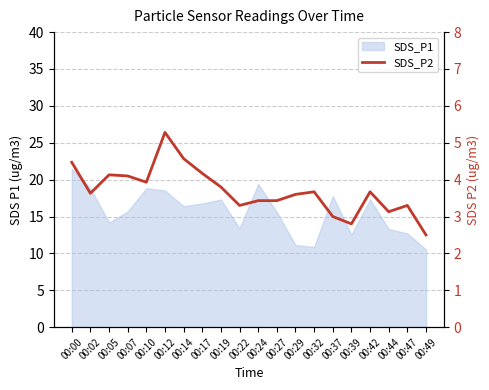

Reading left to right, extract all data points from this chart.

4.5	3.6	4.1	4.1	3.9	5.3	4.6	4.2	3.8	3.3	3.4	3.4	3.6	3.7	3.0	2.8	3.7	3.1	3.3	2.5